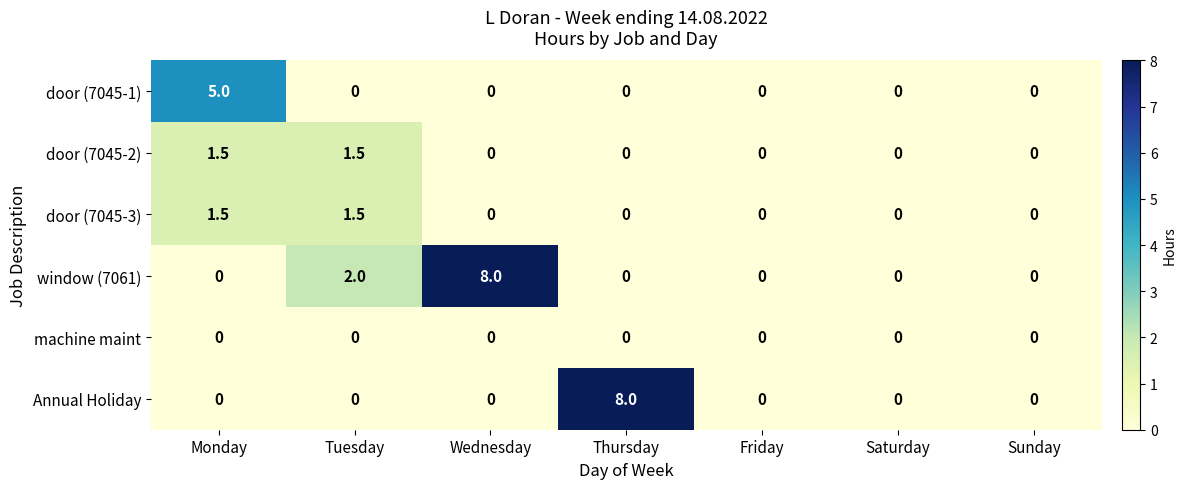

Between Thursday and Sunday, which series saw the biggest shift?

Annual Holiday